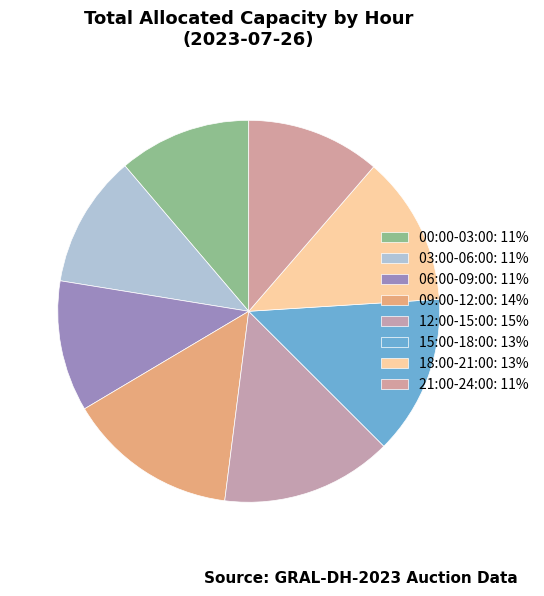

How many segments does this pie chart have?

8